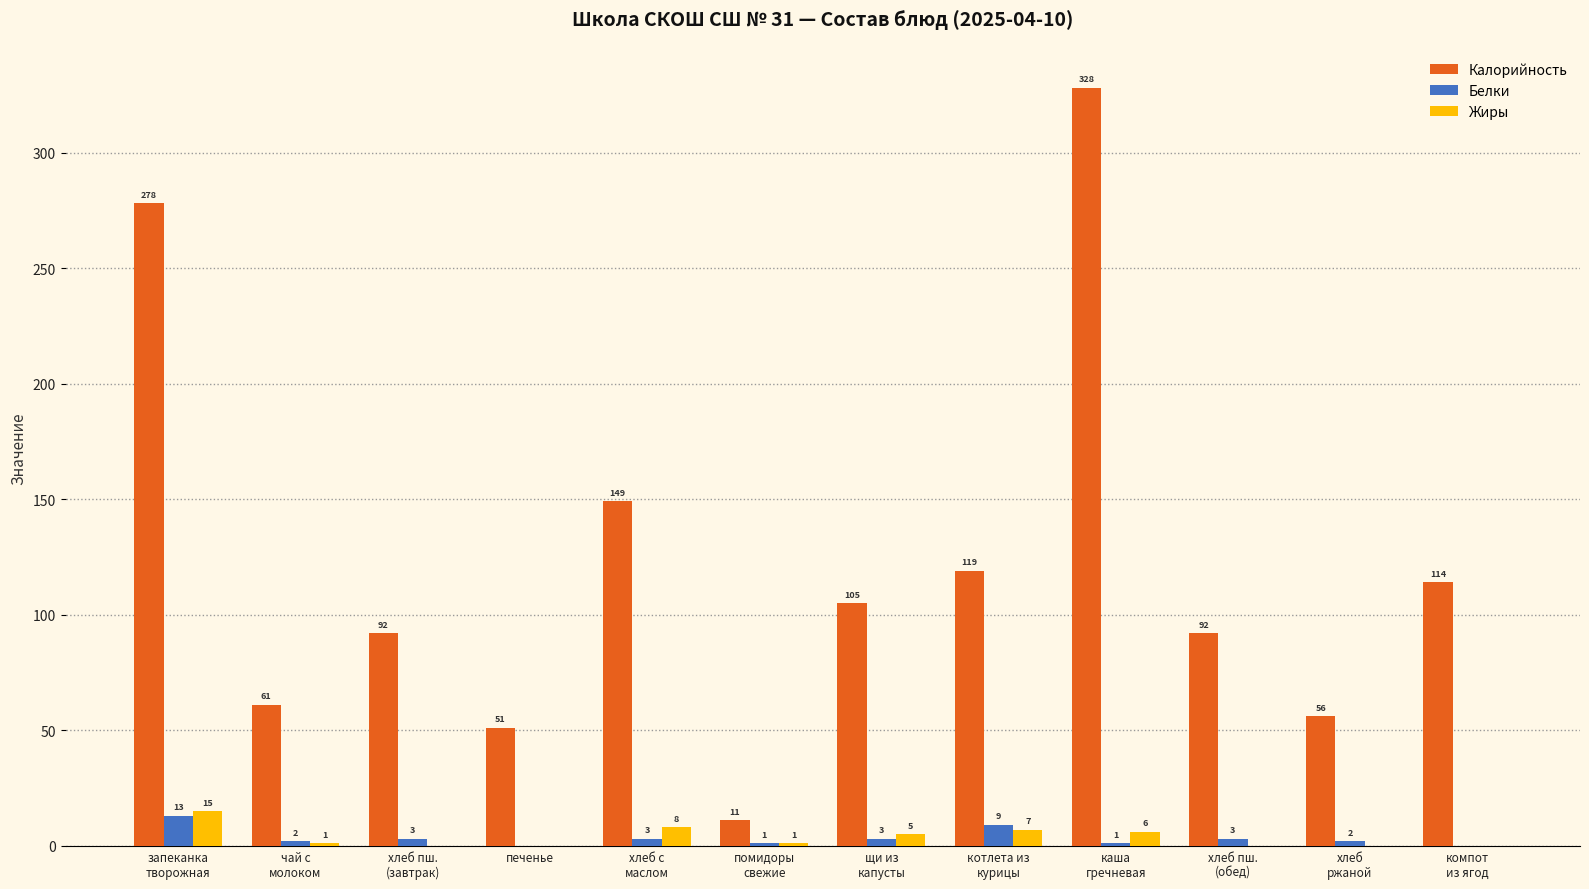

How many categories are shown in the chart?

12